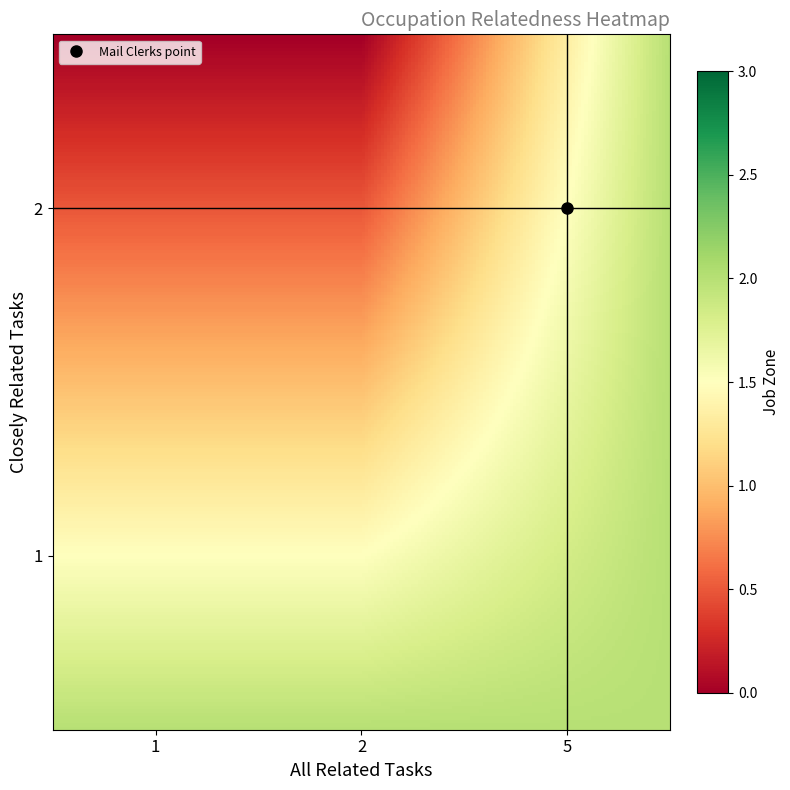

List the series in order of their peak value, highest first.

all_related, closely_related, job_zone